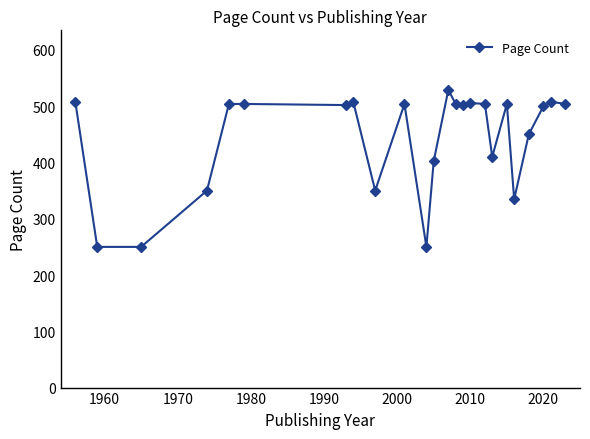

What is the difference between the maximum and minimum values?

279.0